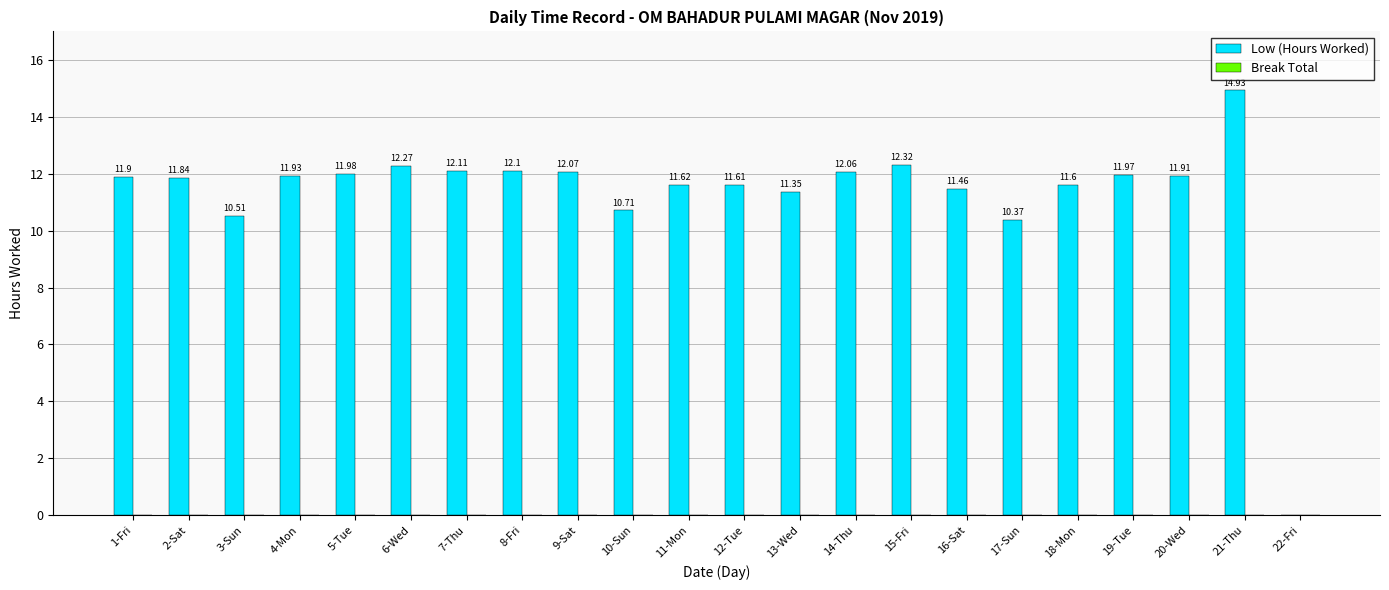

What is the ratio of the value at 13-Wed to the value at 2-Sat?

1.0